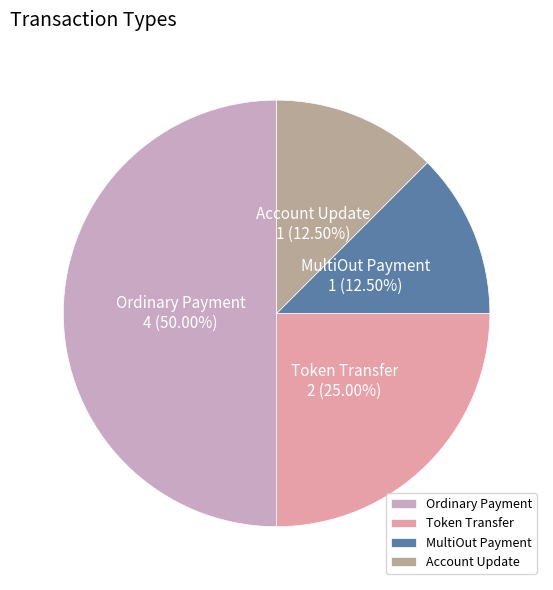

What is the ratio of the value at Ordinary Payment to the value at Token Transfer?

2.0